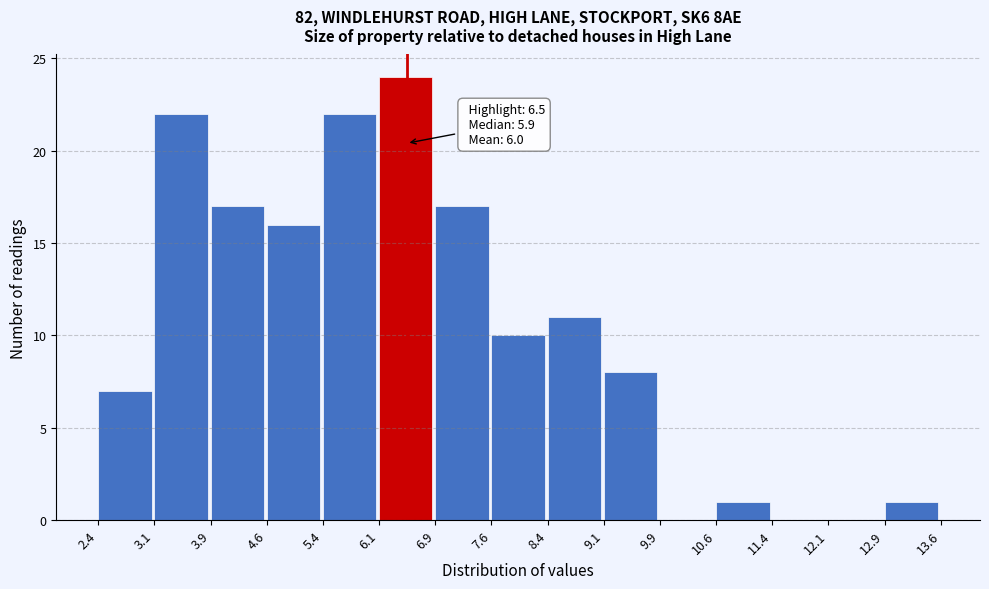

Over which range of the x-axis is the bar tallest?

6.1 to 6.9